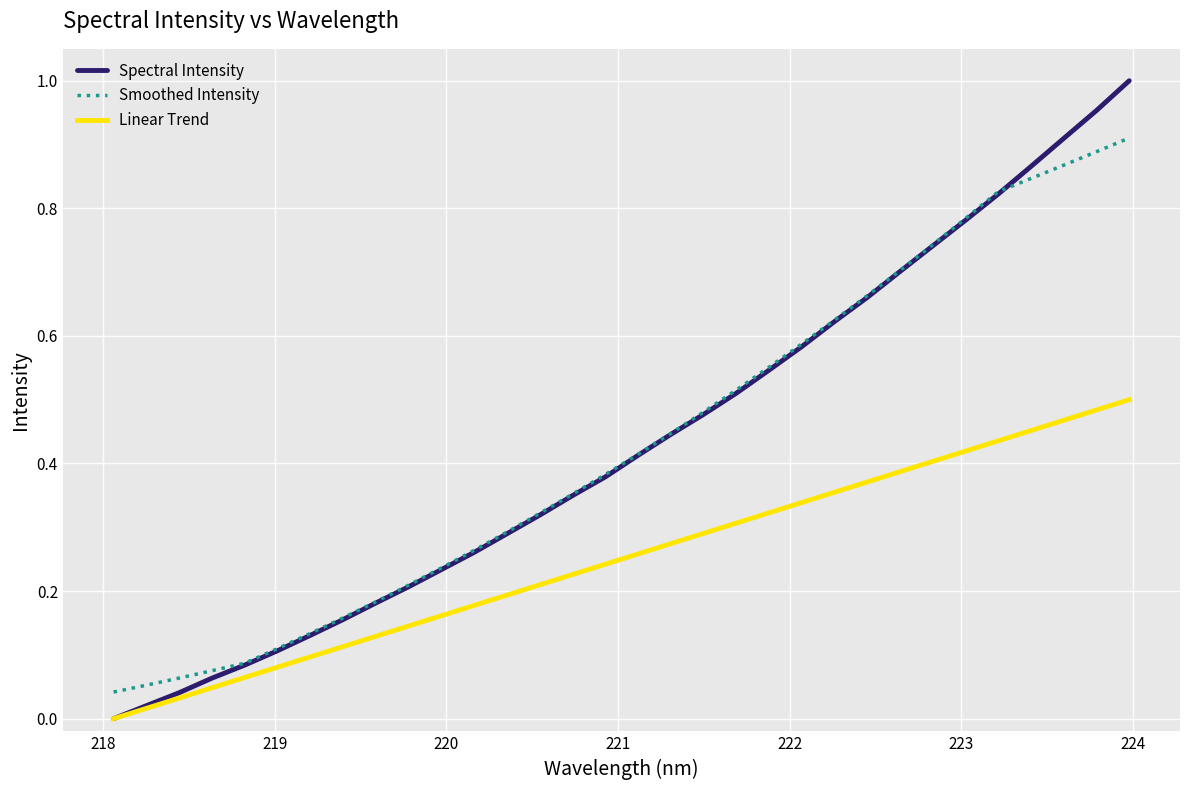

Which series has the largest range (max minus min)?

Spectral Intensity